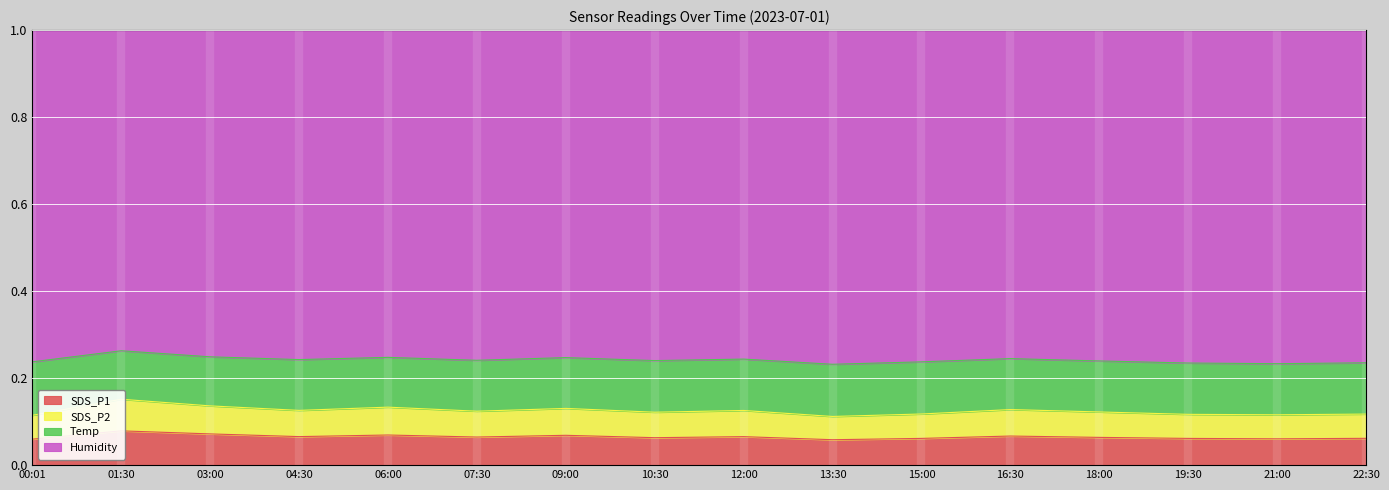

The value of SDS_P1 at 15:00 is 0.1. True or false?

False